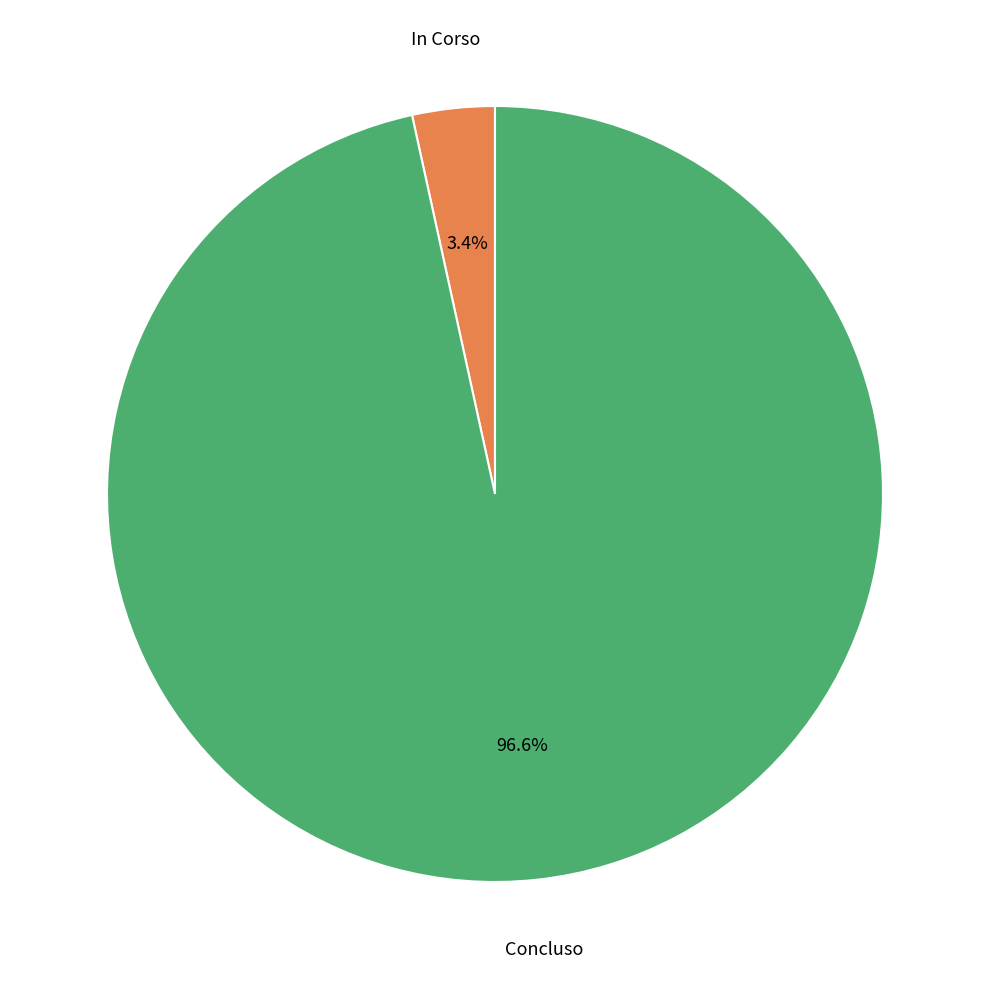

Rank the categories by value from lowest to highest.

In Corso, Concluso